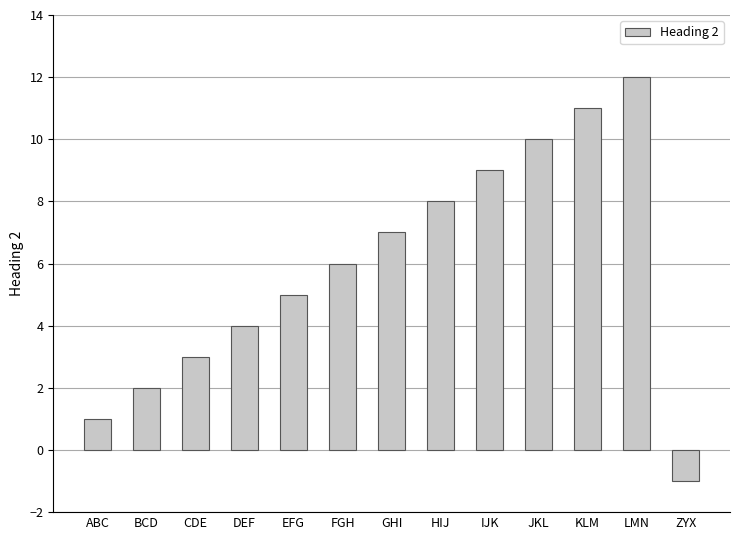

What is the sum of the values at LMN and EFG?

17